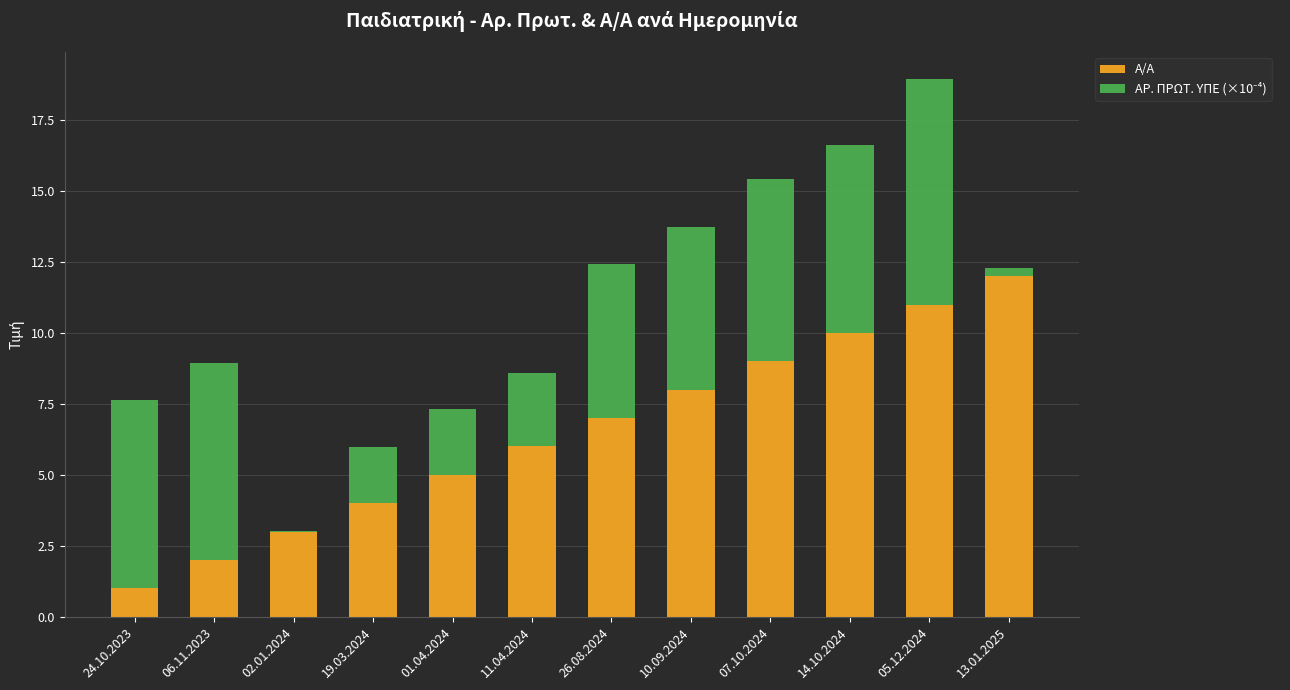

Are the bars horizontal?

No